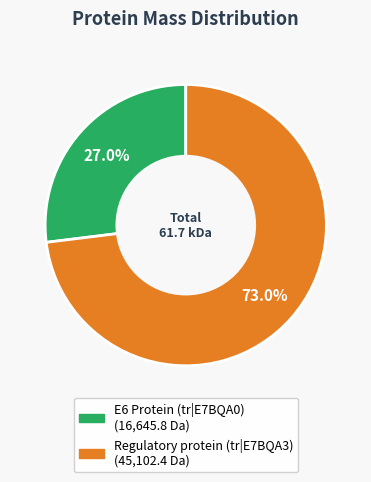

Is it true that E6 Protein (tr|E7BQA0) is 20% of the pie?

False